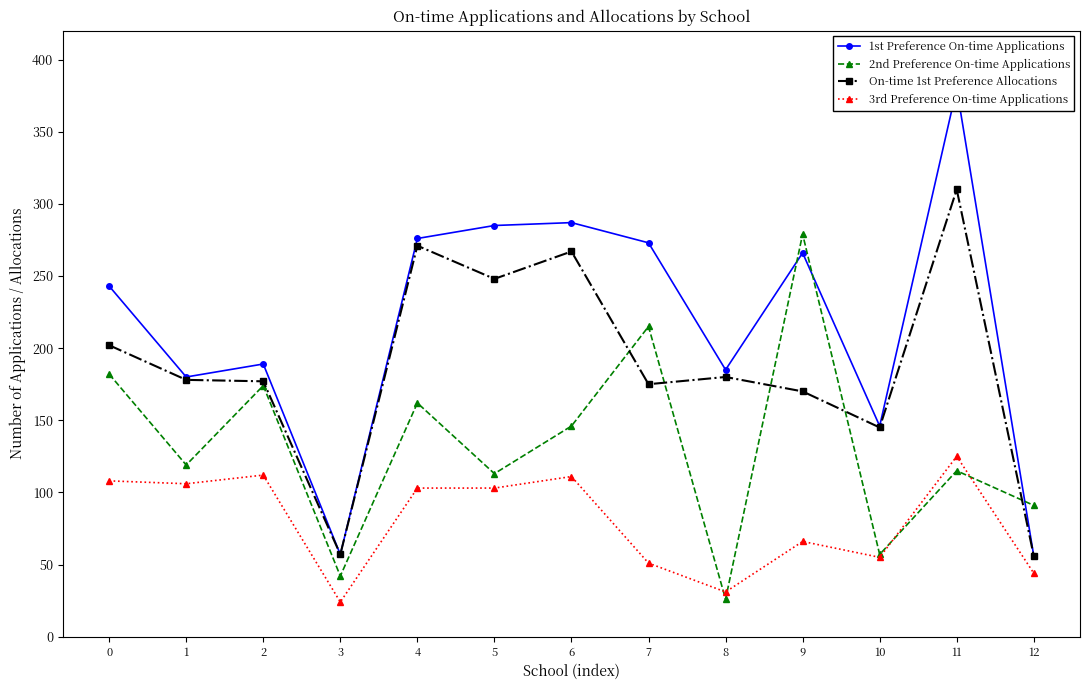

The value of 2nd Preference On-time Applications at 5 is 154. True or false?

False